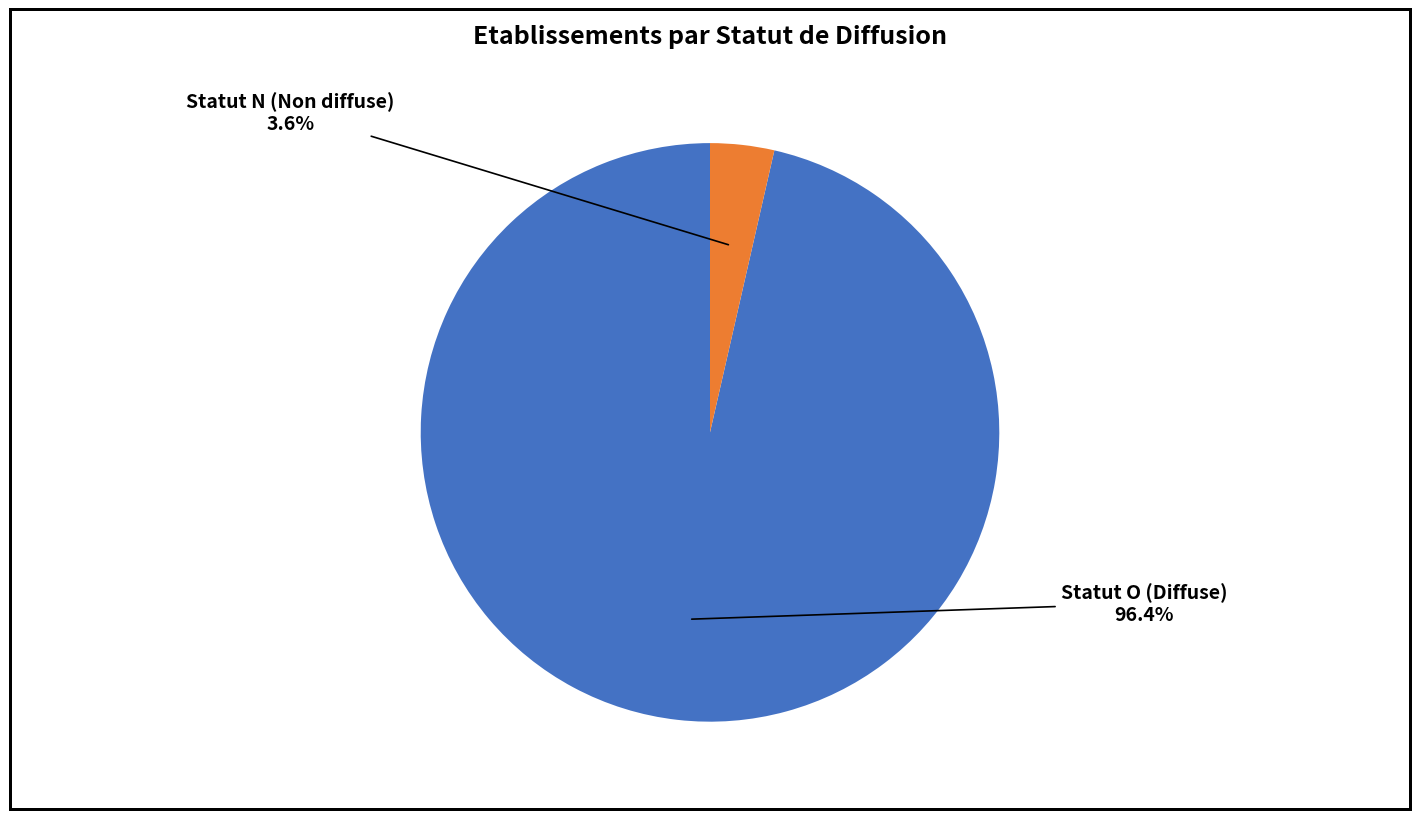

Does any single category account for the majority?

Yes